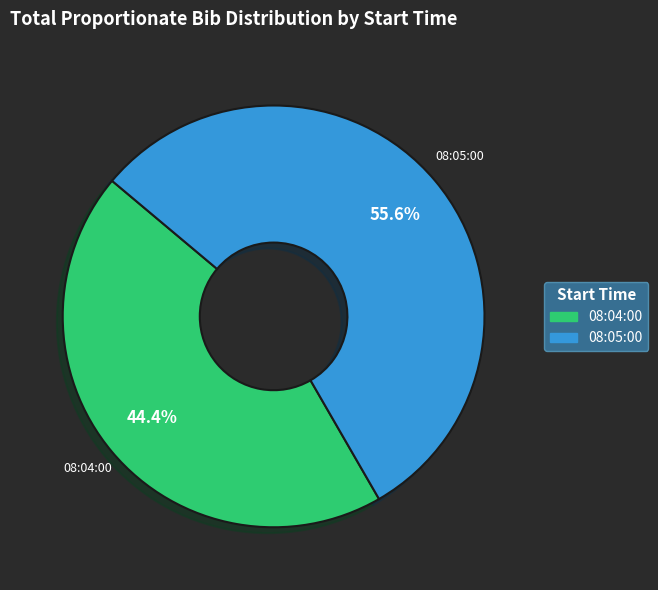

What is the total percentage of 08:05:00 and 08:04:00?

100.0%